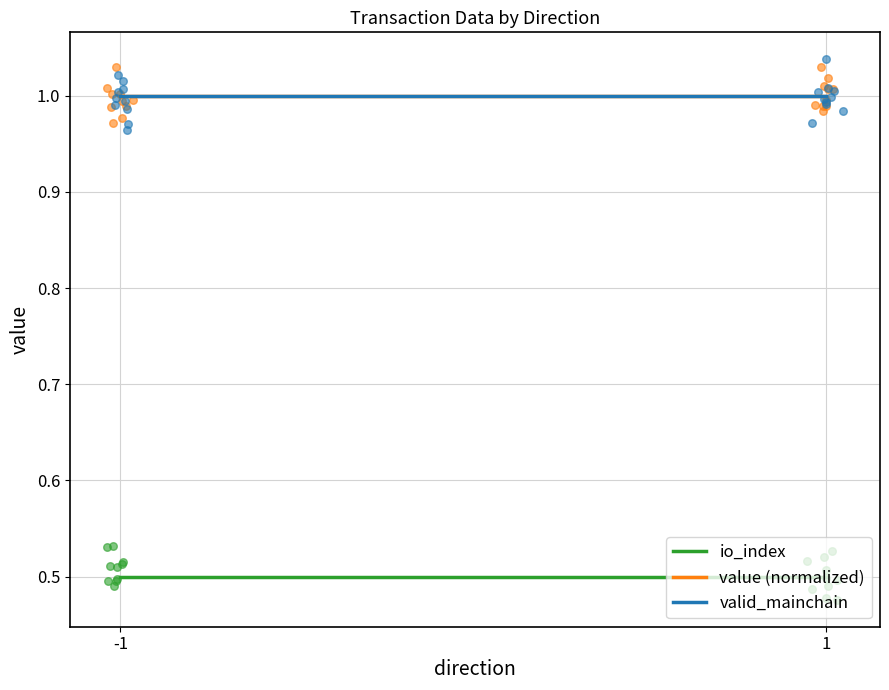

Which series has the largest Y range (max minus min)?

io_index